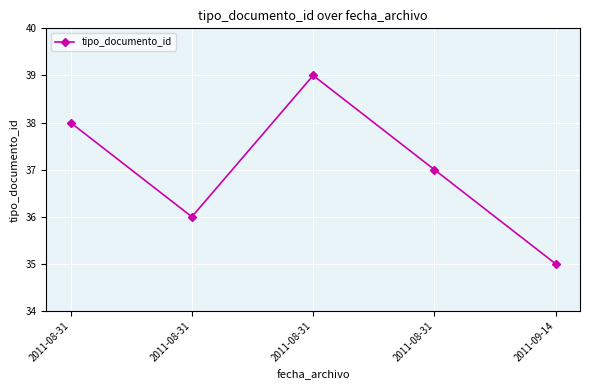

Which label corresponds to the smallest value in the chart?

2011-09-14